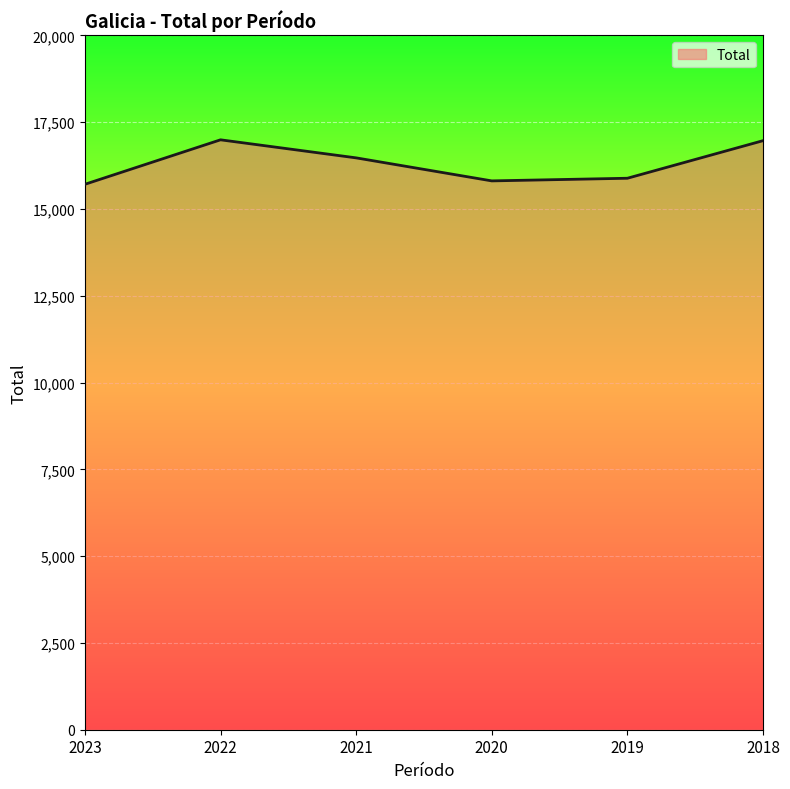

Is it true that the value at 2022 is 16990?

True